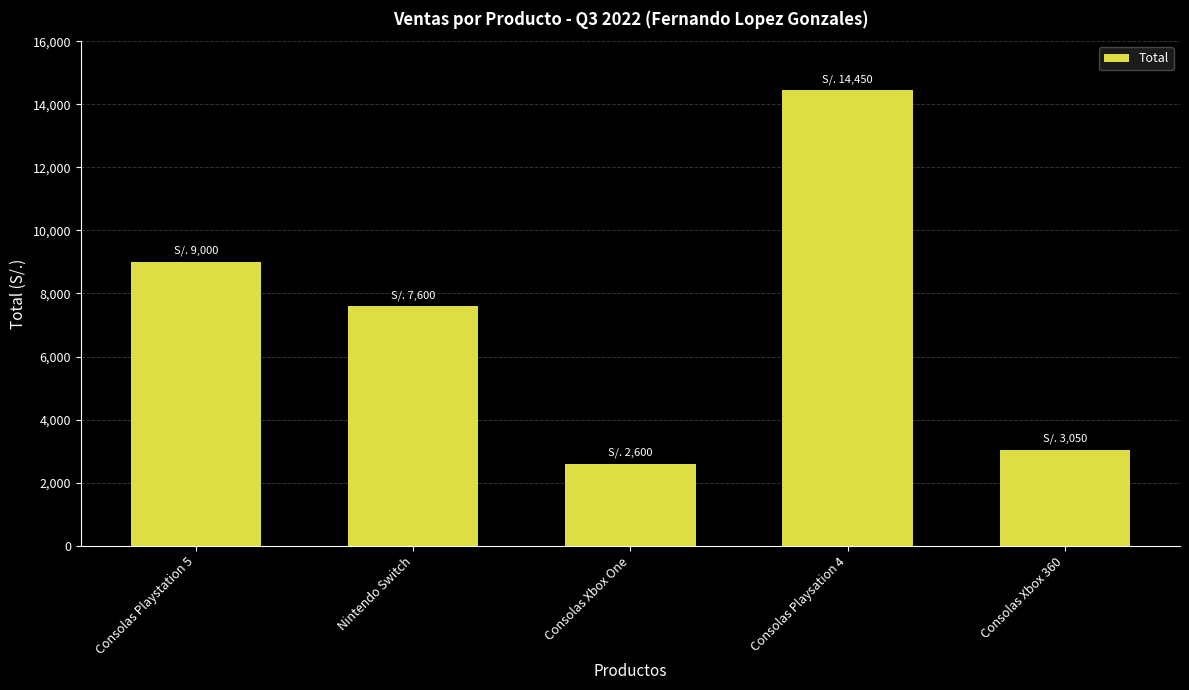

What is the maximum value shown in the chart?

14450